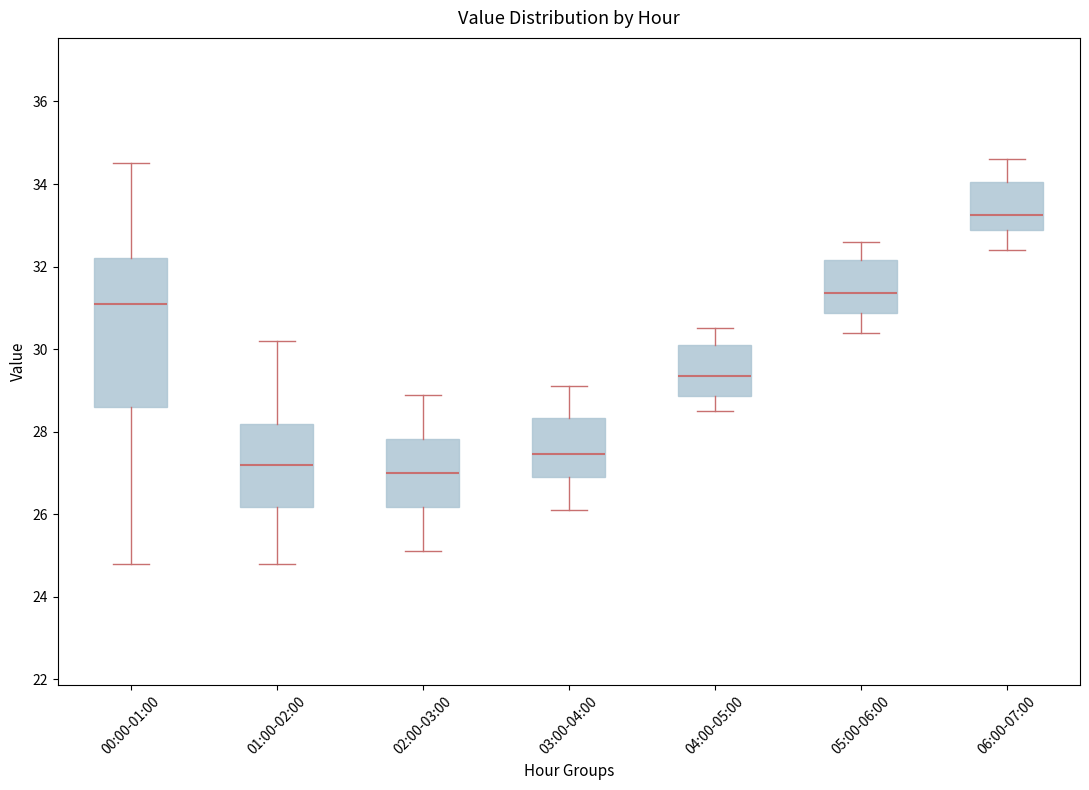

Reading left to right, read every box against the y-axis: the position of its median line, the range the box covers, and the ends of its whiskers. The values are not printed on the chart, so give them approximately, as read against the axis.

00:00-01:00: median 31.2, box 28.6 to 32.2, whiskers 24.8 to 34.6
01:00-02:00: median 27.2, box 26.2 to 28.2, whiskers 24.8 to 30.2
02:00-03:00: median 27.0, box 26.2 to 27.8, whiskers 25.2 to 29.0
03:00-04:00: median 27.4, box 27.0 to 28.4, whiskers 26.2 to 29.2
04:00-05:00: median 29.4, box 28.8 to 30.2, whiskers 28.6 to 30.6
05:00-06:00: median 31.4, box 30.8 to 32.2, whiskers 30.4 to 32.6
06:00-07:00: median 33.2, box 32.8 to 34.0, whiskers 32.4 to 34.6